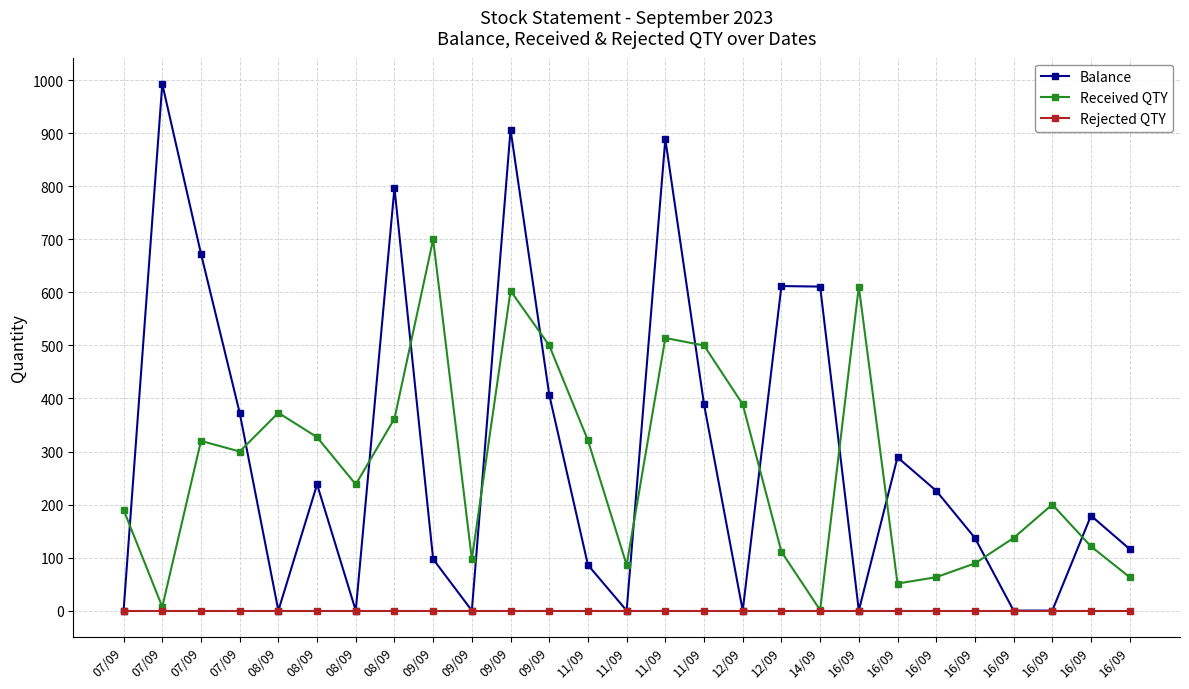

True or false: Received QTY has more than 1 points higher than both neighbors.

True